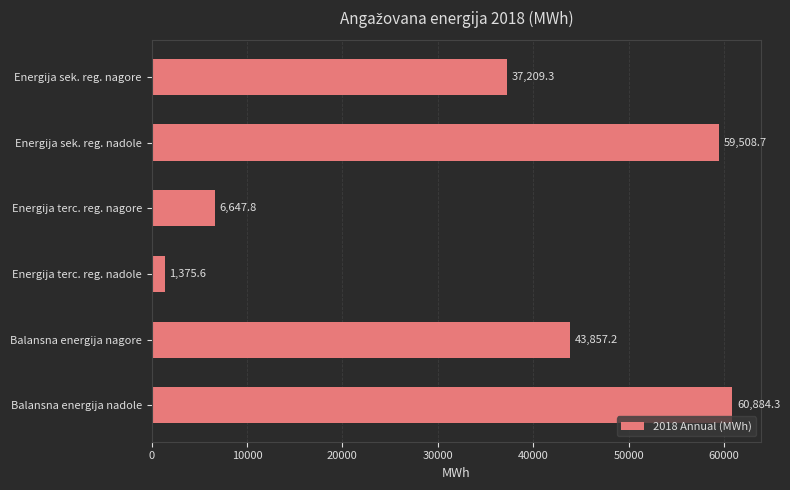

What is the change in value from Energija terc. reg. nadole to Balansna energija nadole?

+59508.7